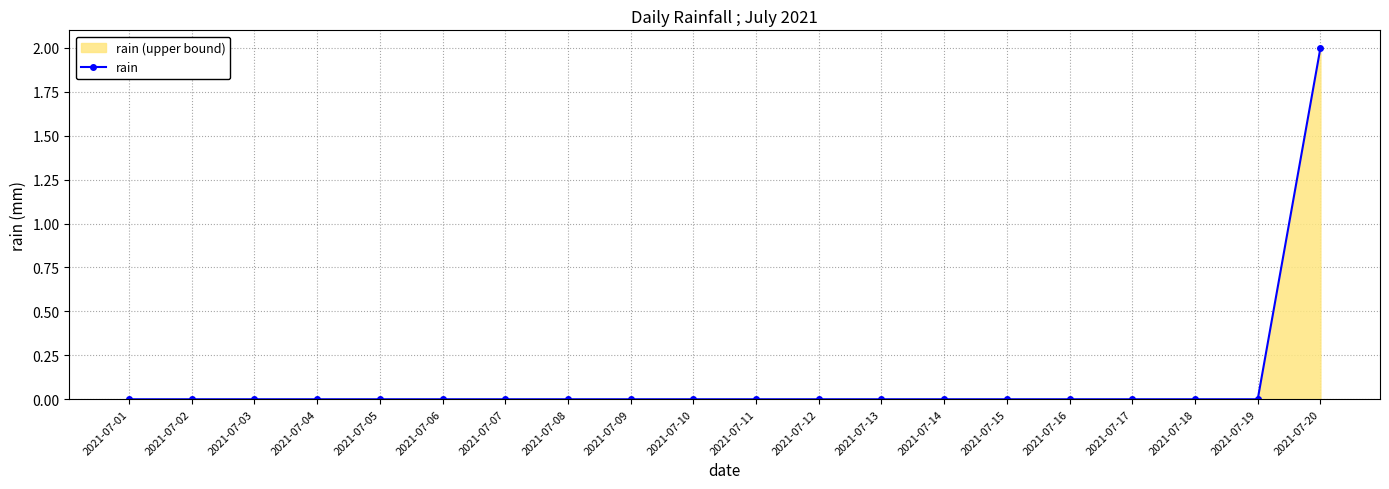

Rank the categories by value from lowest to highest.

2021-07-01, 2021-07-02, 2021-07-03, 2021-07-04, 2021-07-05, 2021-07-06, 2021-07-07, 2021-07-08, 2021-07-09, 2021-07-10, 2021-07-11, 2021-07-12, 2021-07-13, 2021-07-14, 2021-07-15, 2021-07-16, 2021-07-17, 2021-07-18, 2021-07-19, 2021-07-20